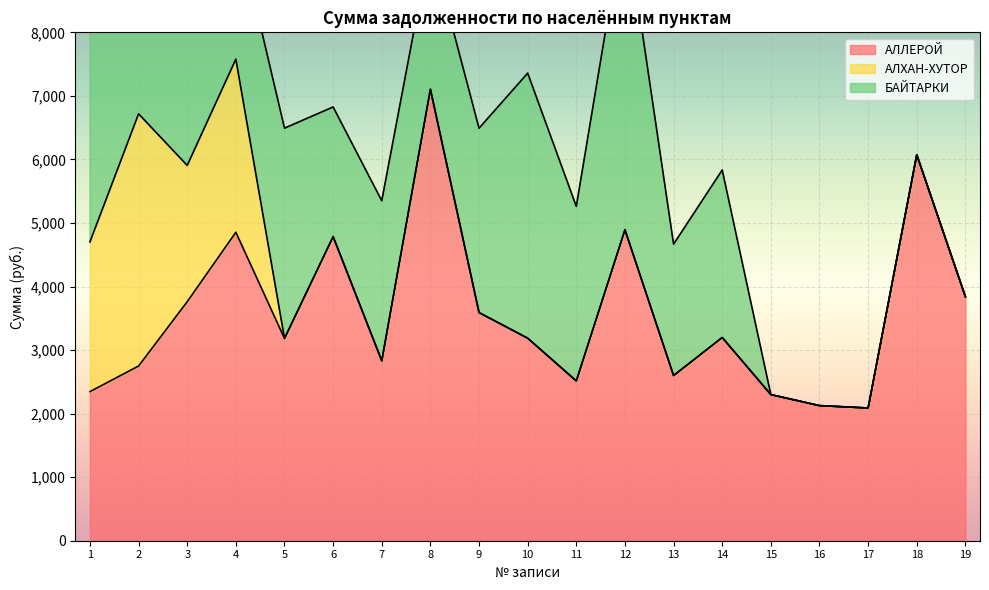

What are all the series names shown in the legend?

АЛЛЕРОЙ, АЛХАН-ХУТОР, БАЙТАРКИ